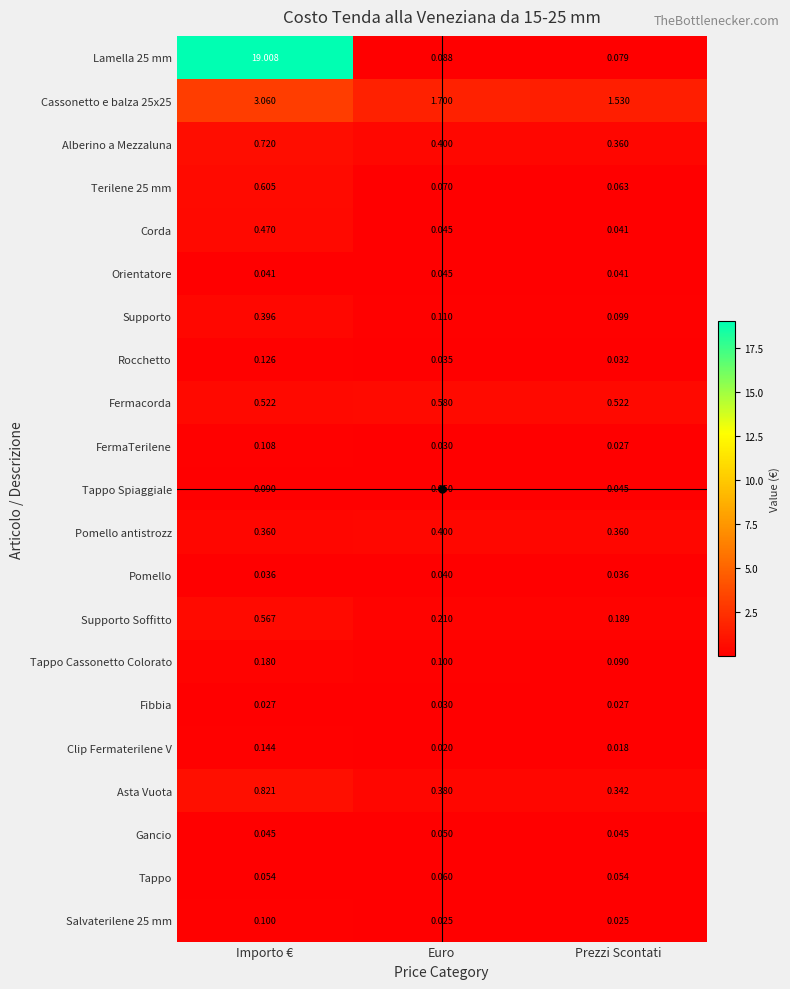

At which category does the chart reach its minimum across all series?

Prezzi Scontati